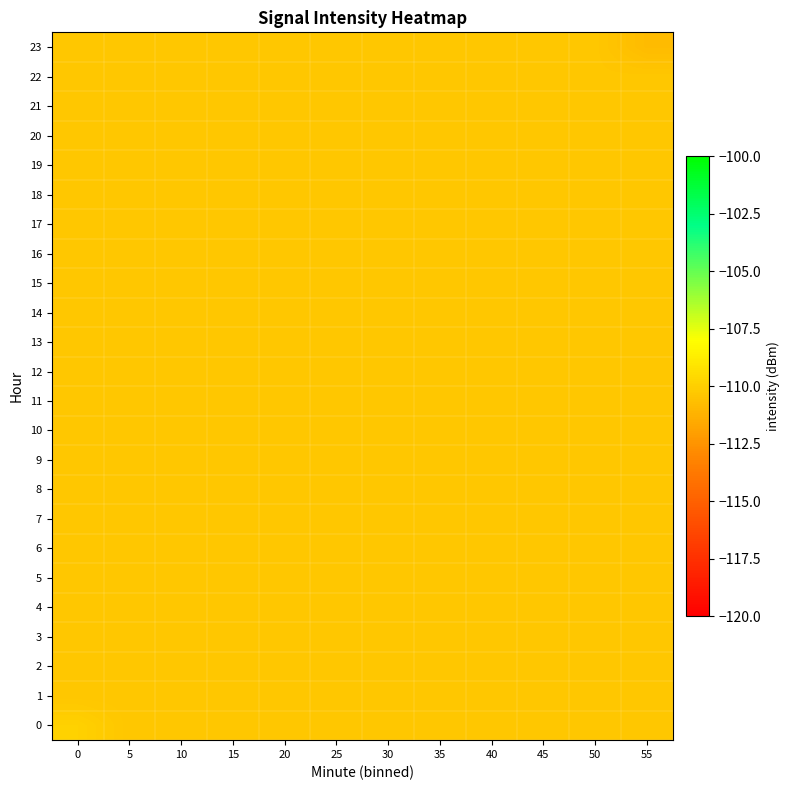

Reading left to right, what are all the values shown in this chart?

0: 0=-109.9	5=-110.4	10=-110.4	15=-110.4	20=-110.4	25=-110.4	30=-110.4	35=-110.4	40=-110.4	45=-110.4	50=-110.4	55=-110.4
1: 0=-110.4	5=-110.4	10=-110.4	15=-110.4	20=-110.4	25=-110.4	30=-110.4	35=-110.4	40=-110.4	45=-110.4	50=-110.4	55=-110.4
2: 0=-110.4	5=-110.4	10=-110.4	15=-110.4	20=-110.4	25=-110.4	30=-110.4	35=-110.4	40=-110.4	45=-110.4	50=-110.4	55=-110.4
3: 0=-110.4	5=-110.4	10=-110.4	15=-110.4	20=-110.4	25=-110.4	30=-110.4	35=-110.4	40=-110.4	45=-110.4	50=-110.4	55=-110.4
4: 0=-110.4	5=-110.4	10=-110.4	15=-110.4	20=-110.4	25=-110.4	30=-110.4	35=-110.4	40=-110.4	45=-110.4	50=-110.4	55=-110.4
5: 0=-110.4	5=-110.4	10=-110.4	15=-110.4	20=-110.4	25=-110.4	30=-110.4	35=-110.4	40=-110.4	45=-110.4	50=-110.4	55=-110.4
6: 0=-110.4	5=-110.4	10=-110.4	15=-110.4	20=-110.4	25=-110.4	30=-110.4	35=-110.4	40=-110.4	45=-110.4	50=-110.4	55=-110.4
7: 0=-110.4	5=-110.4	10=-110.4	15=-110.4	20=-110.4	25=-110.4	30=-110.4	35=-110.4	40=-110.4	45=-110.4	50=-110.4	55=-110.4
8: 0=-110.4	5=-110.4	10=-110.4	15=-110.4	20=-110.4	25=-110.4	30=-110.4	35=-110.4	40=-110.4	45=-110.4	50=-110.4	55=-110.4
9: 0=-110.4	5=-110.4	10=-110.4	15=-110.4	20=-110.4	25=-110.4	30=-110.4	35=-110.4	40=-110.4	45=-110.4	50=-110.4	55=-110.4
10: 0=-110.4	5=-110.4	10=-110.4	15=-110.4	20=-110.4	25=-110.4	30=-110.4	35=-110.4	40=-110.4	45=-110.4	50=-110.4	55=-110.4
11: 0=-110.4	5=-110.4	10=-110.4	15=-110.4	20=-110.4	25=-110.4	30=-110.4	35=-110.4	40=-110.4	45=-110.4	50=-110.4	55=-110.4
12: 0=-110.4	5=-110.4	10=-110.4	15=-110.4	20=-110.4	25=-110.4	30=-110.4	35=-110.4	40=-110.4	45=-110.4	50=-110.4	55=-110.4
13: 0=-110.4	5=-110.4	10=-110.4	15=-110.4	20=-110.4	25=-110.4	30=-110.4	35=-110.4	40=-110.4	45=-110.4	50=-110.4	55=-110.4
14: 0=-110.4	5=-110.4	10=-110.4	15=-110.4	20=-110.4	25=-110.4	30=-110.4	35=-110.4	40=-110.4	45=-110.4	50=-110.4	55=-110.4
15: 0=-110.4	5=-110.4	10=-110.4	15=-110.4	20=-110.4	25=-110.4	30=-110.4	35=-110.4	40=-110.4	45=-110.4	50=-110.4	55=-110.4
16: 0=-110.4	5=-110.4	10=-110.4	15=-110.4	20=-110.4	25=-110.4	30=-110.4	35=-110.4	40=-110.4	45=-110.4	50=-110.4	55=-110.4
17: 0=-110.4	5=-110.4	10=-110.4	15=-110.4	20=-110.4	25=-110.4	30=-110.4	35=-110.4	40=-110.4	45=-110.4	50=-110.4	55=-110.4
18: 0=-110.4	5=-110.4	10=-110.4	15=-110.4	20=-110.4	25=-110.4	30=-110.4	35=-110.4	40=-110.4	45=-110.4	50=-110.4	55=-110.4
19: 0=-110.4	5=-110.4	10=-110.4	15=-110.4	20=-110.4	25=-110.4	30=-110.4	35=-110.4	40=-110.4	45=-110.4	50=-110.4	55=-110.4
20: 0=-110.4	5=-110.4	10=-110.4	15=-110.4	20=-110.4	25=-110.4	30=-110.4	35=-110.4	40=-110.4	45=-110.4	50=-110.4	55=-110.4
21: 0=-110.4	5=-110.4	10=-110.4	15=-110.4	20=-110.4	25=-110.4	30=-110.4	35=-110.4	40=-110.4	45=-110.4	50=-110.4	55=-110.4
22: 0=-110.4	5=-110.4	10=-110.4	15=-110.4	20=-110.4	25=-110.4	30=-110.4	35=-110.4	40=-110.4	45=-110.4	50=-110.4	55=-110.4
23: 0=-110.4	5=-110.4	10=-110.4	15=-110.4	20=-110.4	25=-110.4	30=-110.4	35=-110.4	40=-110.4	45=-110.4	50=-110.4	55=-110.8